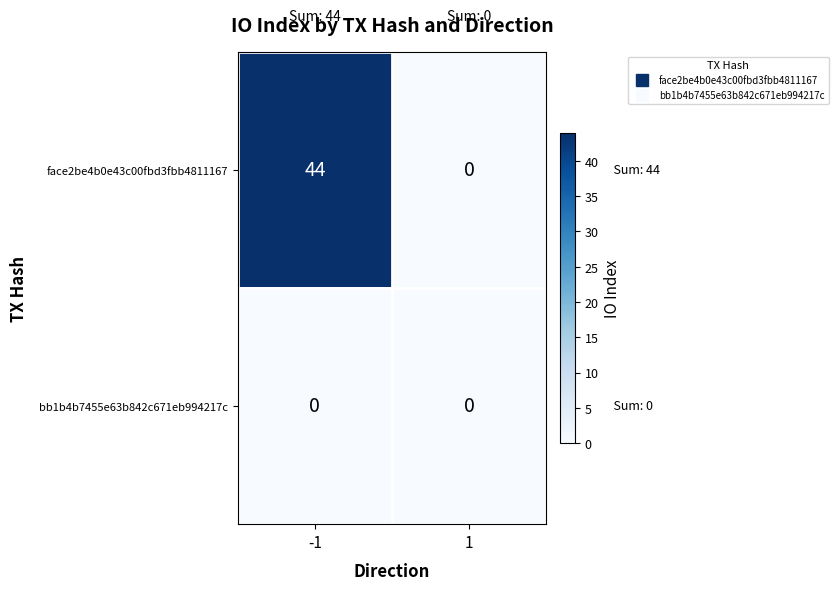

The value of face2be4b0e43c00fbd3fbb4811167 at 1 is 0. True or false?

True